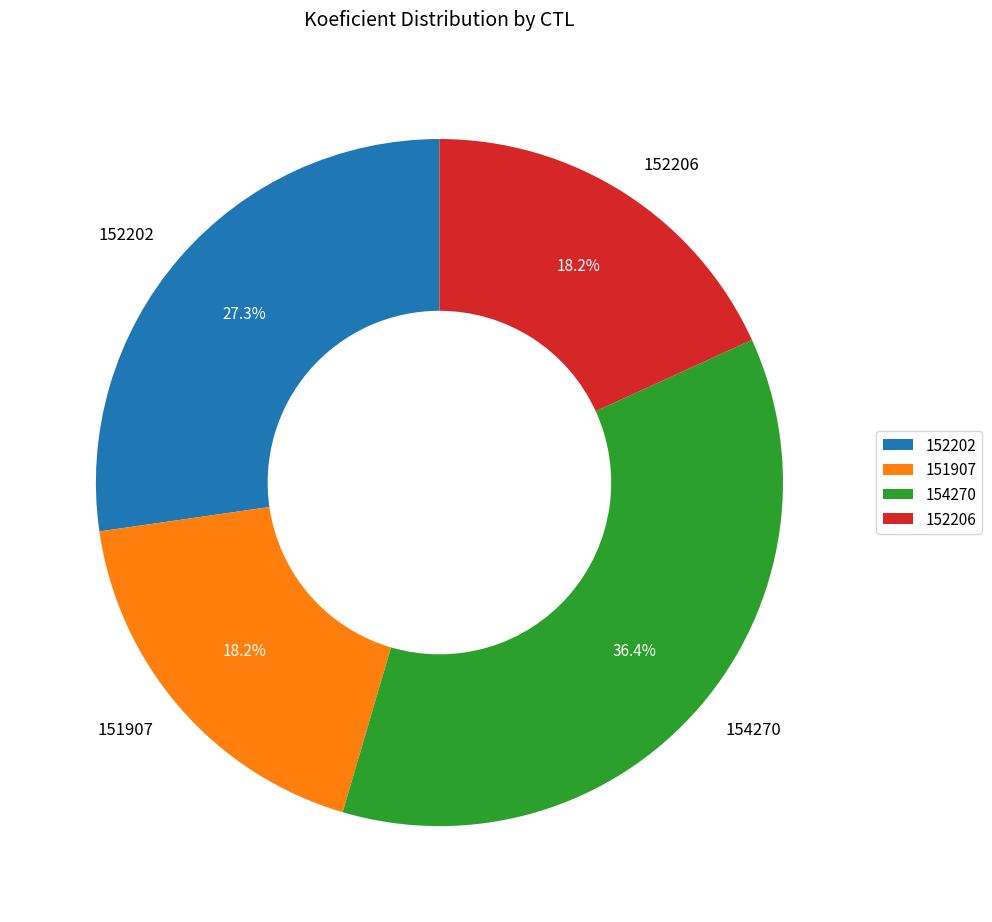

Which slice is the largest?

154270